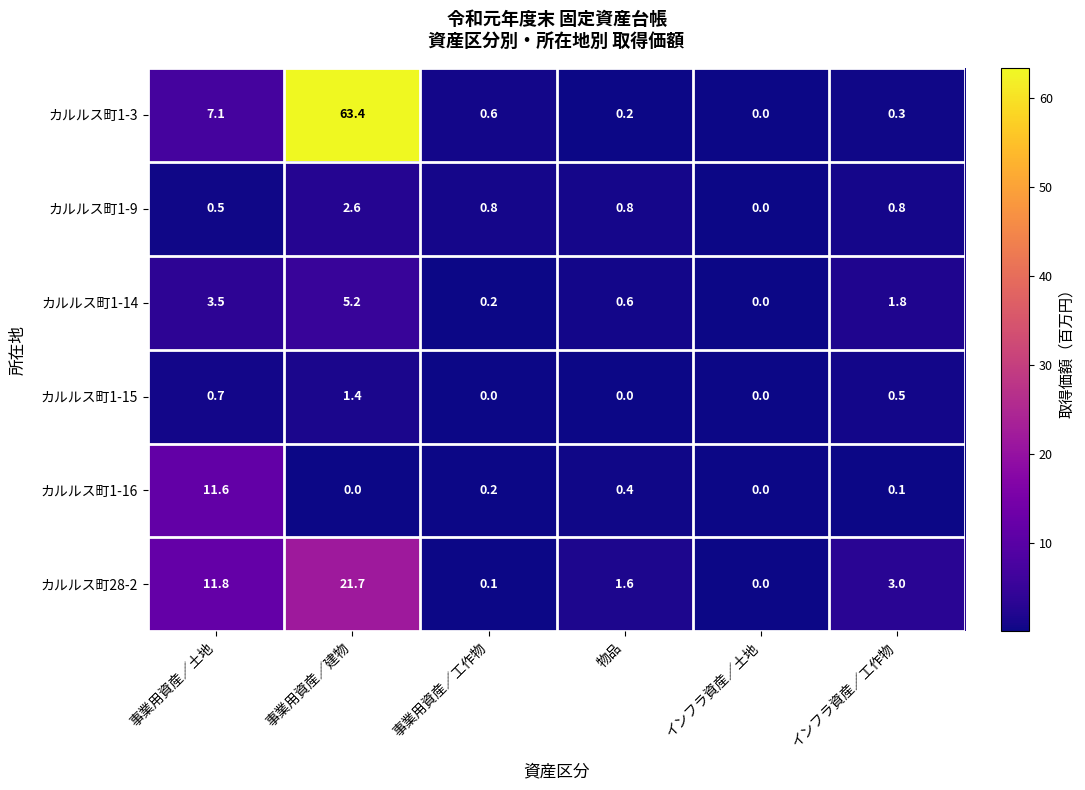

What is the difference between the カルルス町1-14 values at 物品 and 事業用資産／工作物?

0.4